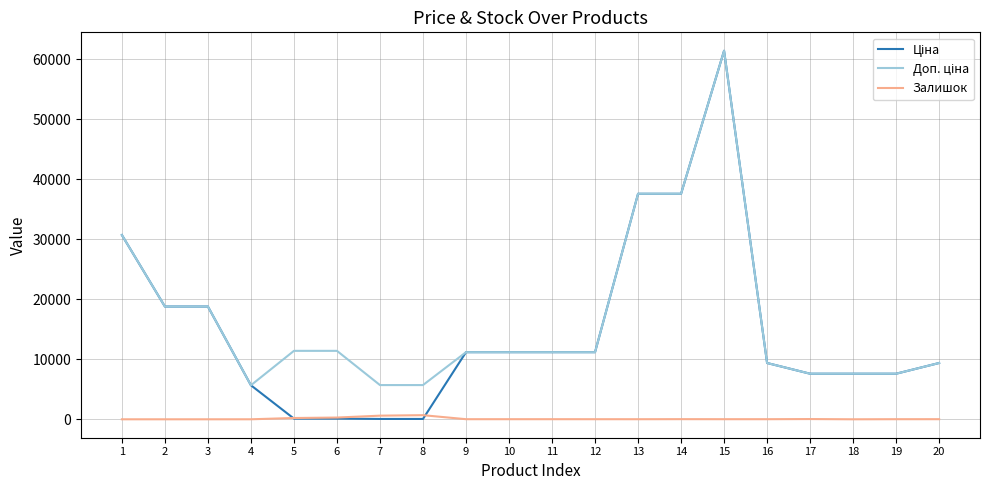

What is the total value across all series at 2?

37593.6